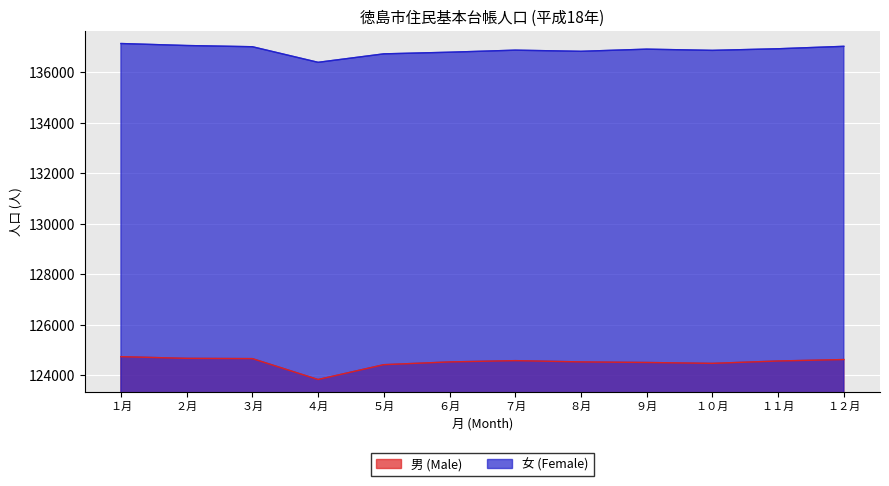

Reading right to left, what are all the values shown in this chart?

男 (Male): 124630	124573	124479	124514	124537	124587	124536	124427	123840	124667	124677	124744
女 (Female): 137021	136925	136861	136909	136824	136869	136788	136723	136388	137005	137053	137132